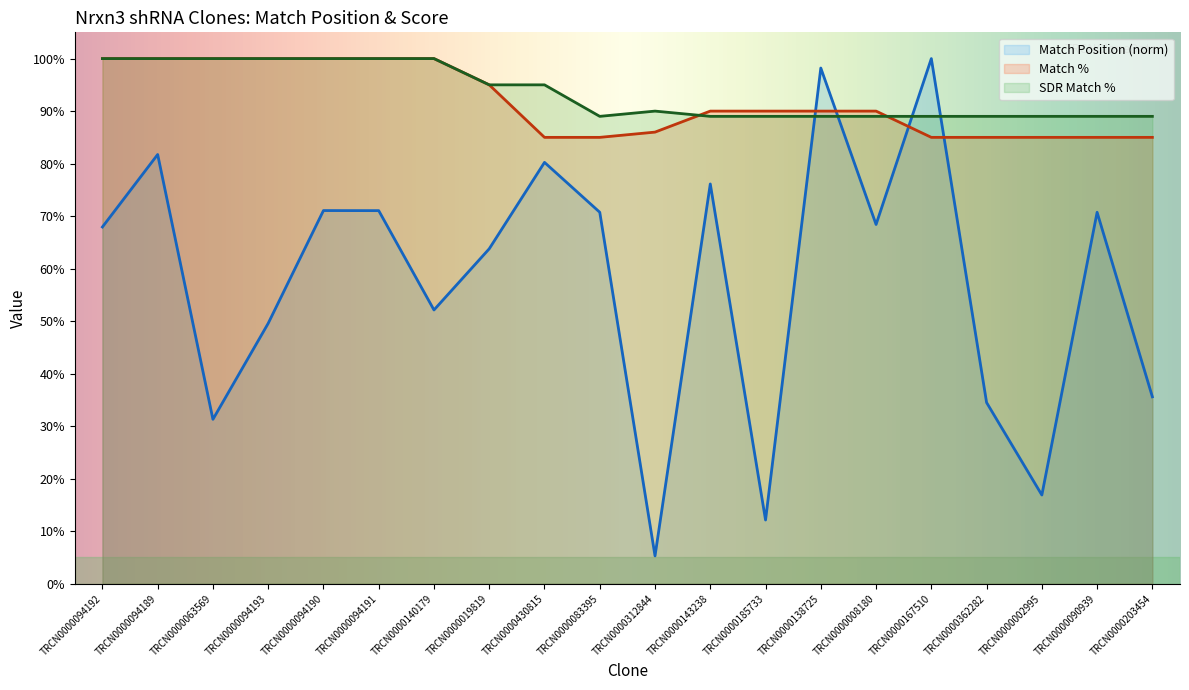

Is the value of Match Position at TRCN0000203454 greater than the value of SDR Match % at TRCN0000063569?

No